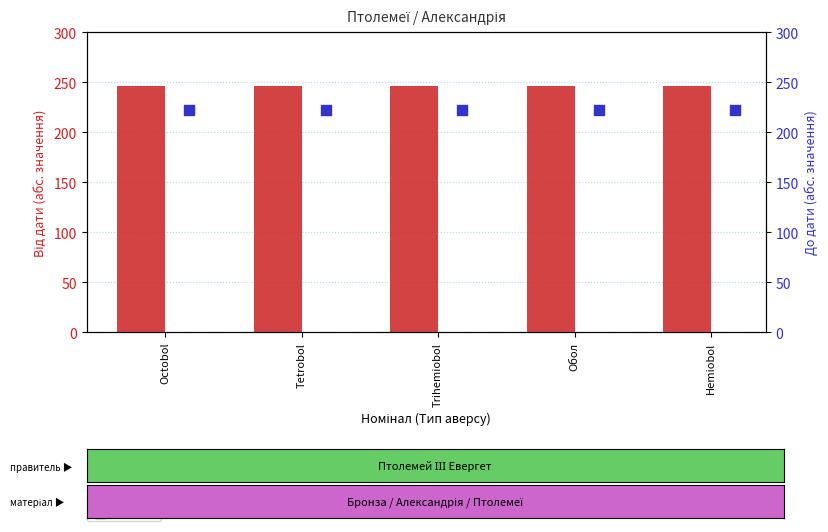

Which series contains the highest Y value?

Від дати